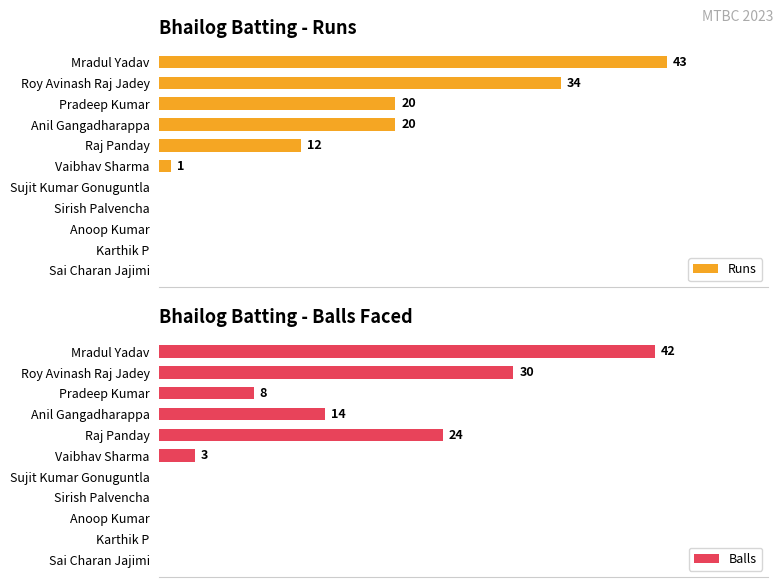

Count the number of categories in the chart.

11